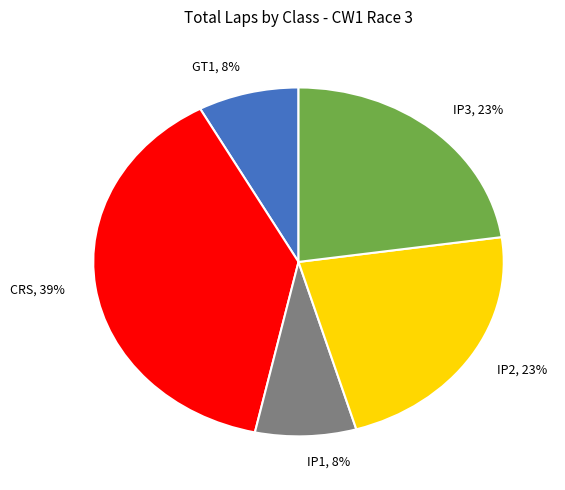

Which category has the biggest portion of the pie?

CRS